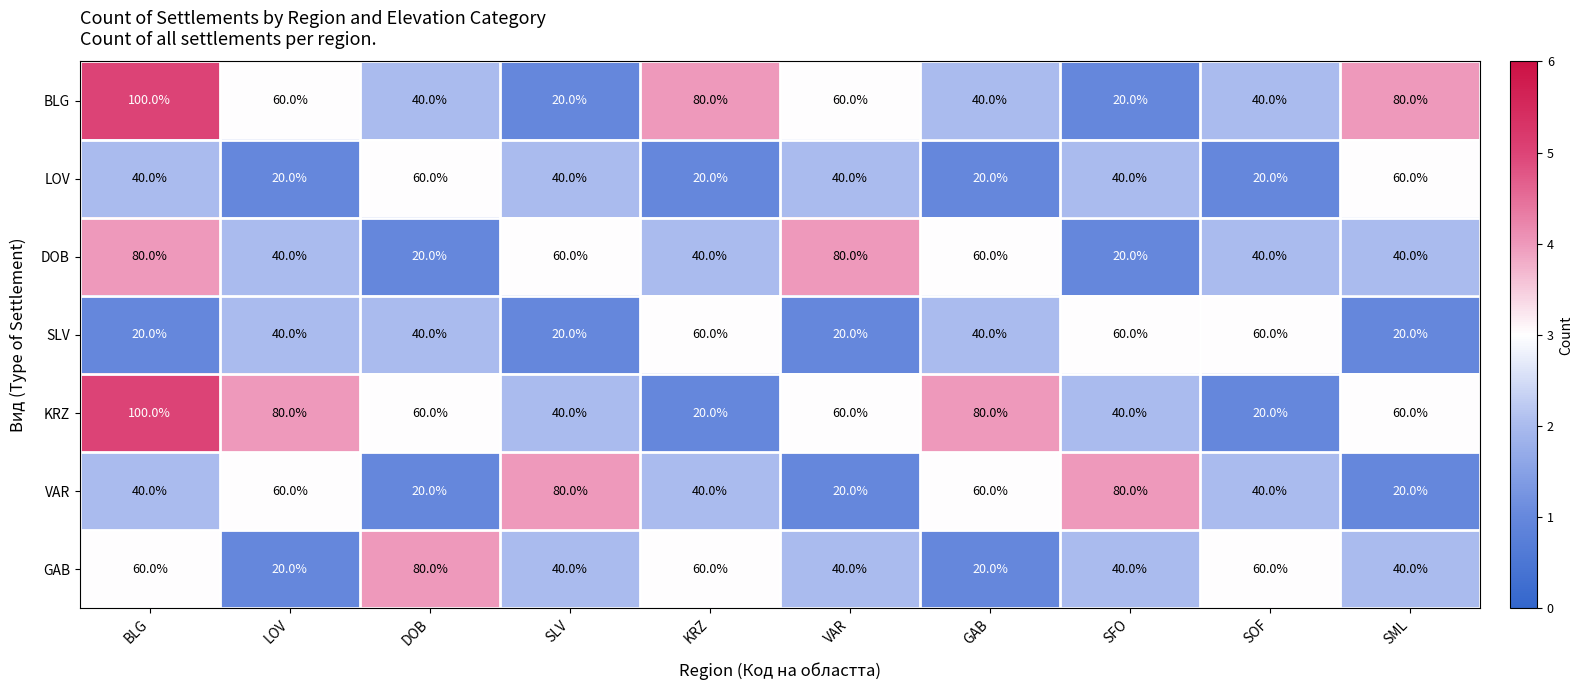

What is the difference between the maximum and second lowest values in the DOB series?

60